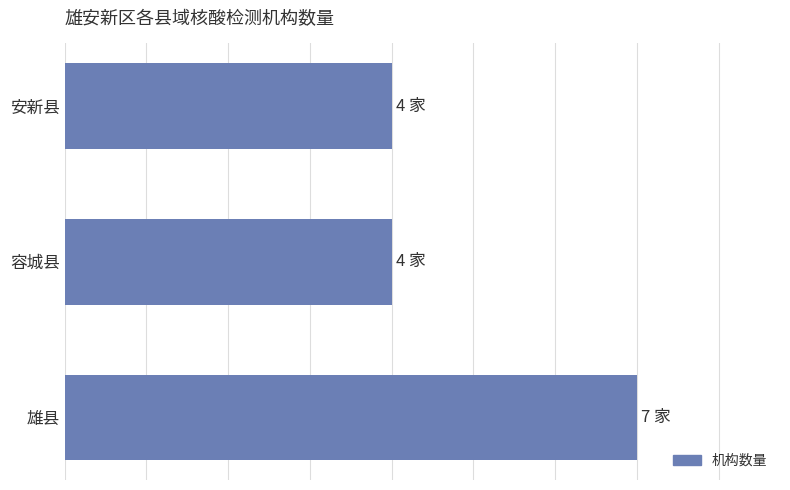

Are the bars horizontal?

Yes